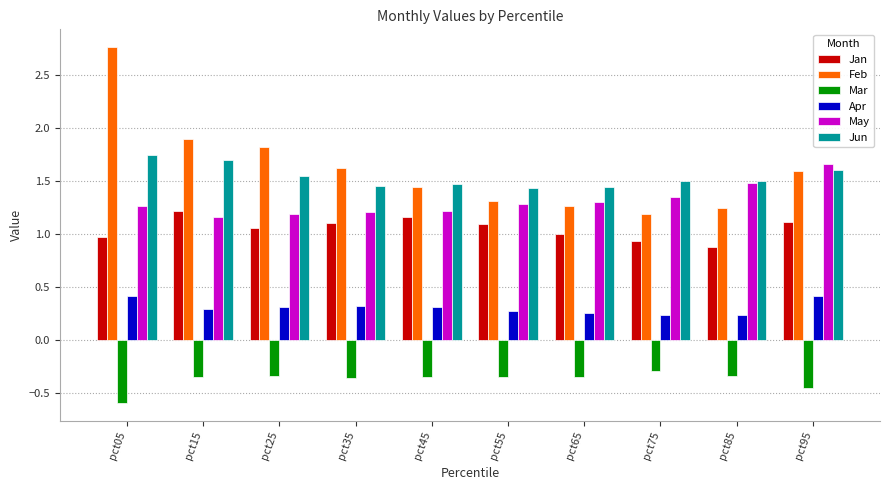

List the series in order of their peak value, highest first.

Feb, Jun, May, Jan, Apr, Mar